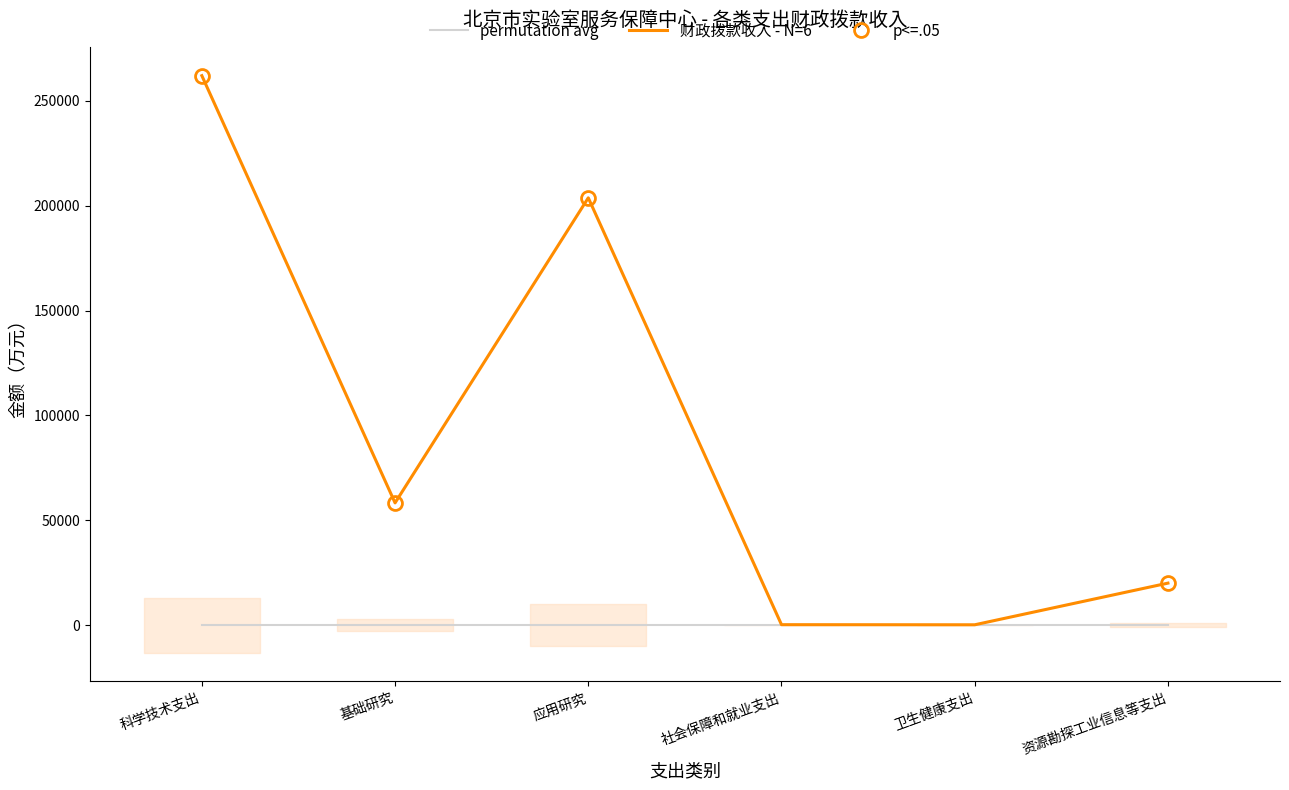

What is the sum of all 财政拨款收入 - N=6 values?

544450.6